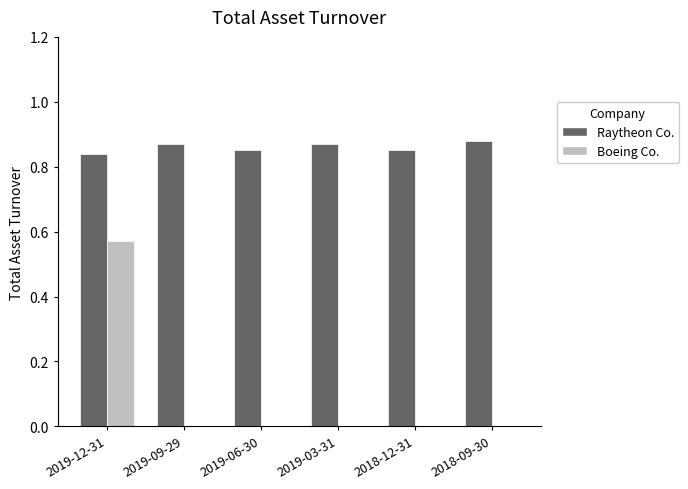

What are all the series names shown in the legend?

Raytheon Co., Boeing Co.